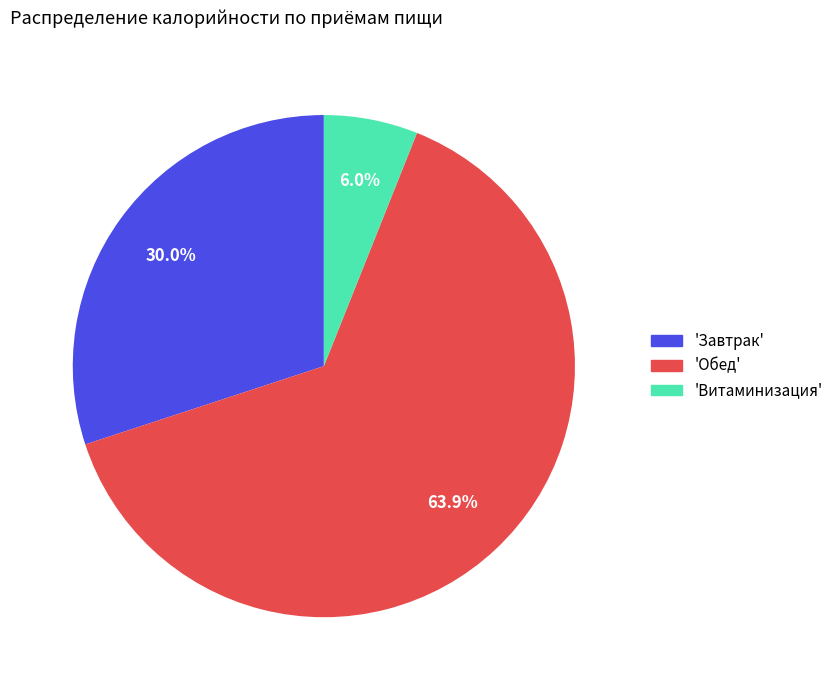

Combined, do 'Завтрак' and 'Витаминизация' account for over 50%?

No